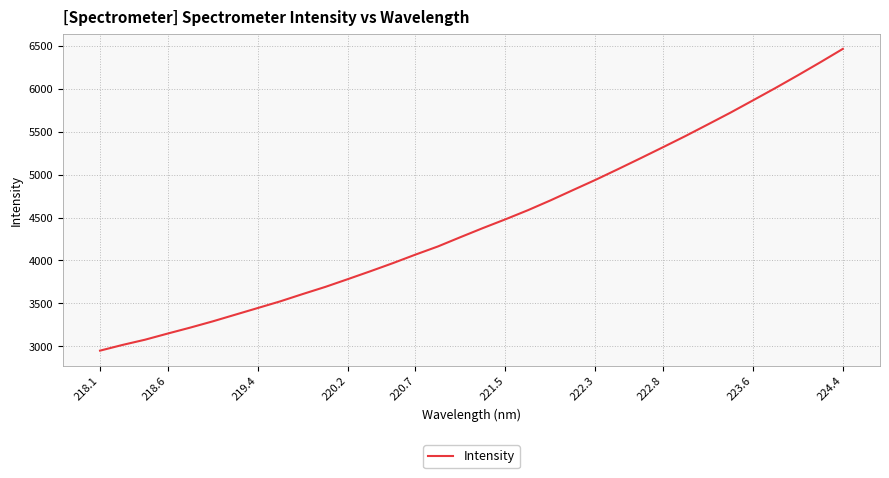

What is the minimum value shown in the chart?

2948.4